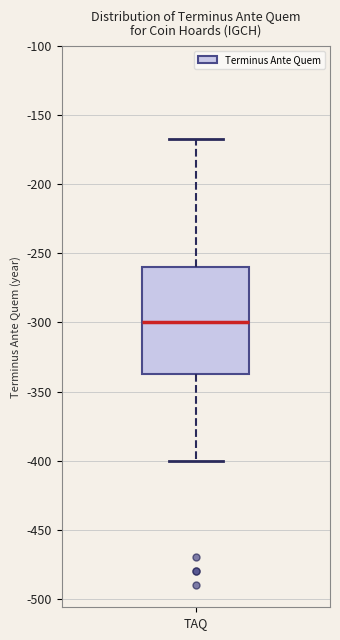

Where does the median line of the box for TAQ sit on the y-axis? The values are not printed on the chart, so give them approximately, as read against the axis.

-300